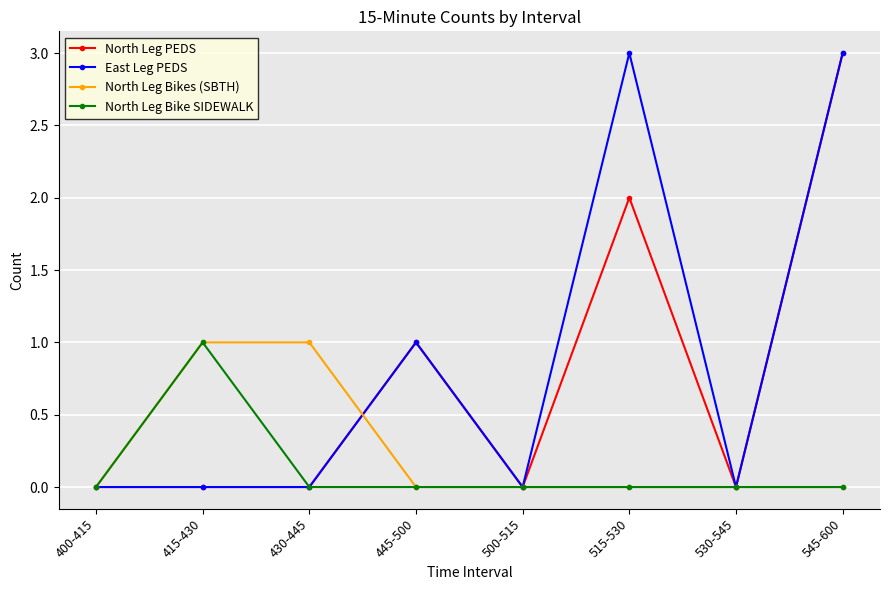

List the series in order of their overall mean, lowest first.

North Leg Bike SIDEWALK, North Leg Bikes (SBTH), North Leg PEDS, East Leg PEDS